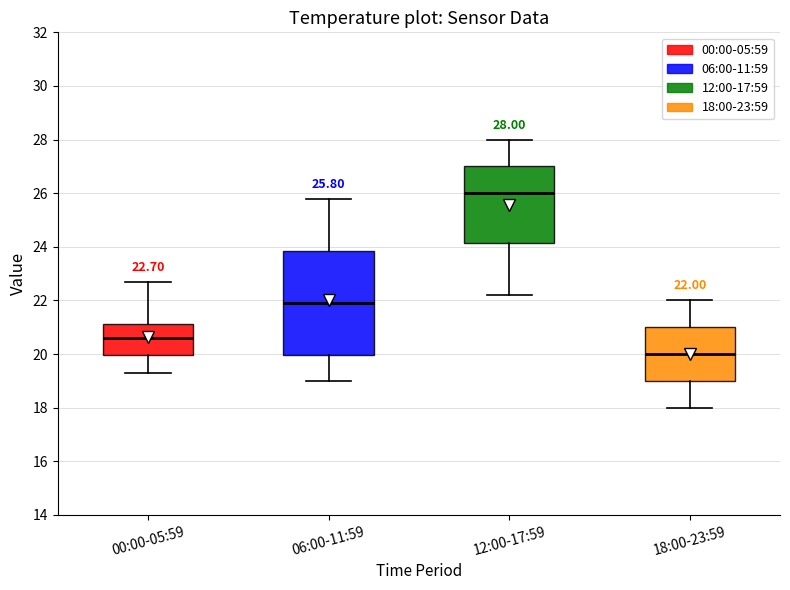

Which box is the tallest, from its lower edge to its upper edge?

06:00-11:59